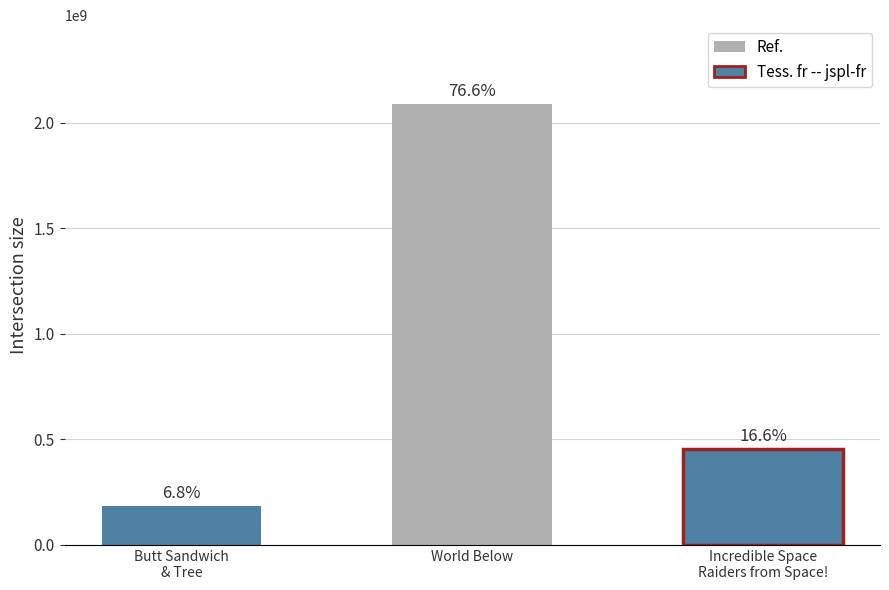

How many bars are there in total?

3